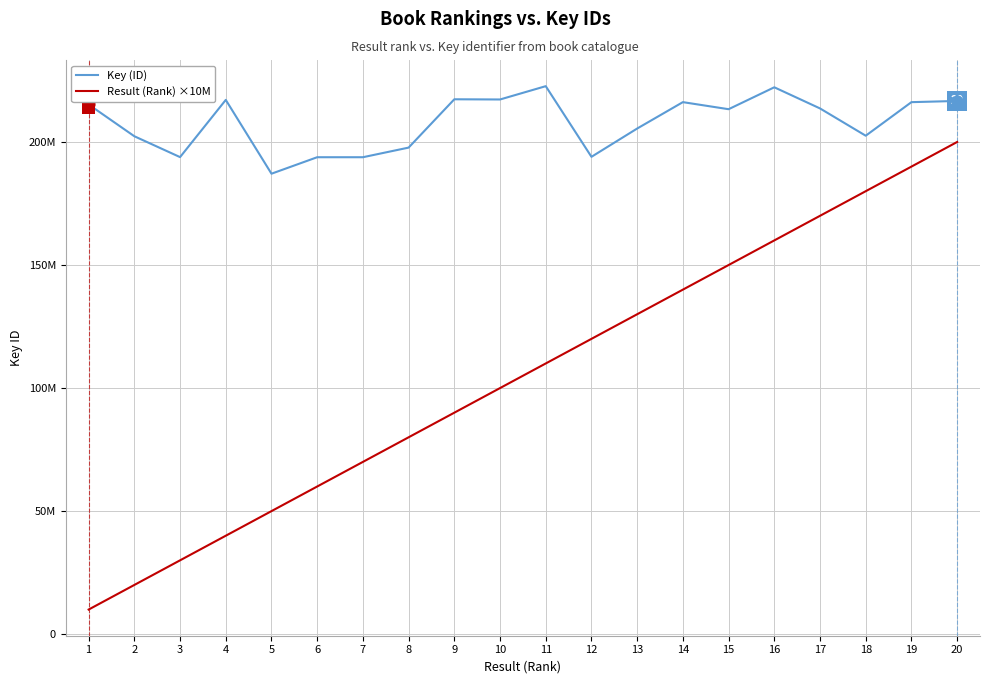

What are all the series names shown in the legend?

Key (ID), Result (Rank) ×10M